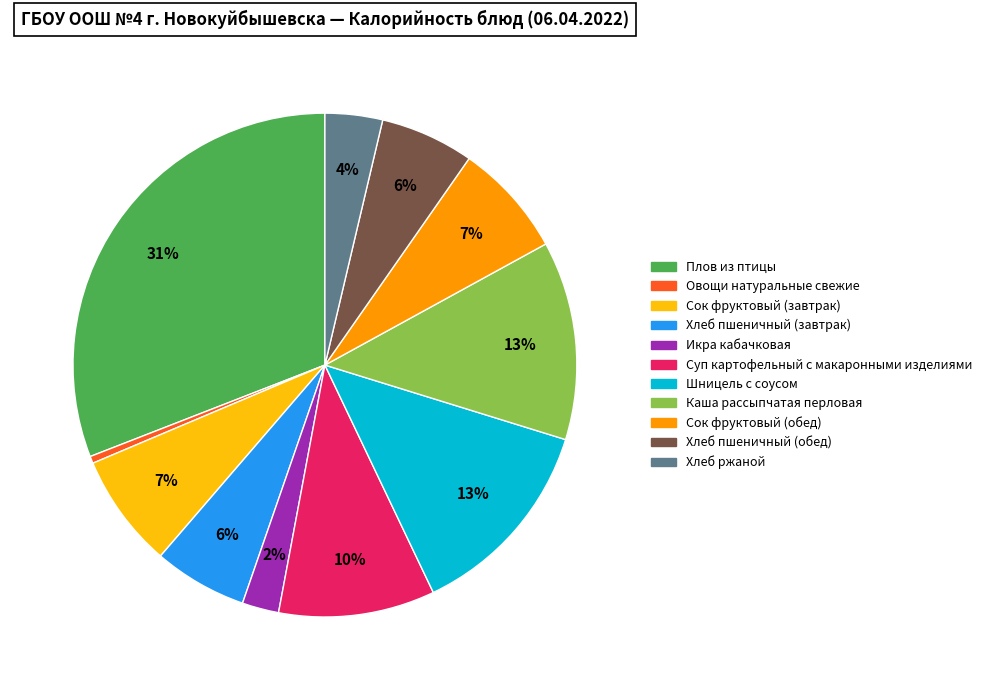

Combined, do Плов из птицы and Сок фруктовый (обед) account for over 50%?

No